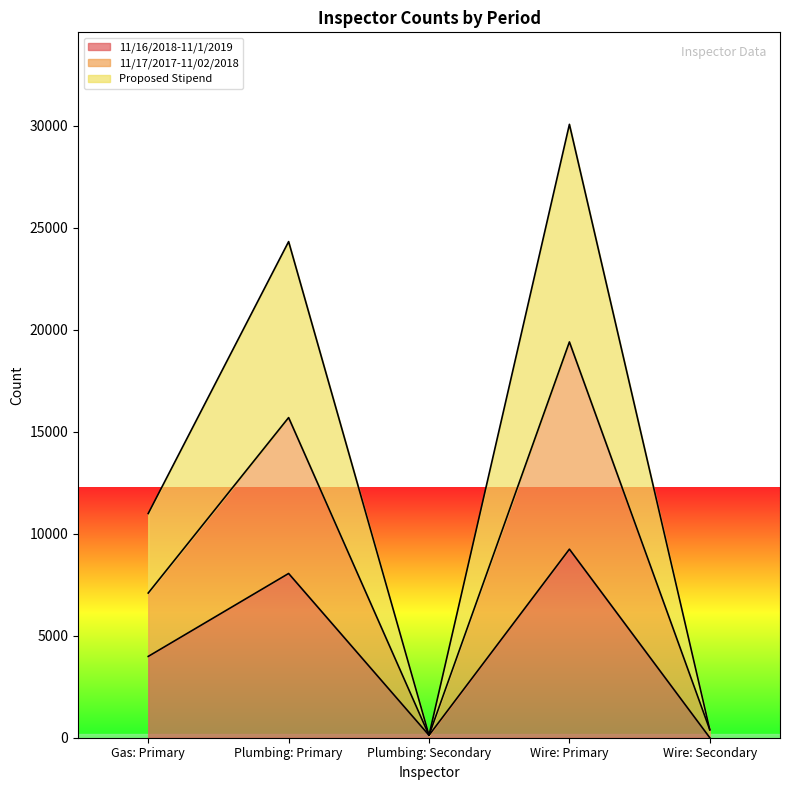

Is the value of 11/16/2018-11/1/2019 at Wire: Primary greater than the value of 11/17/2017-11/02/2018 at Plumbing: Secondary?

Yes